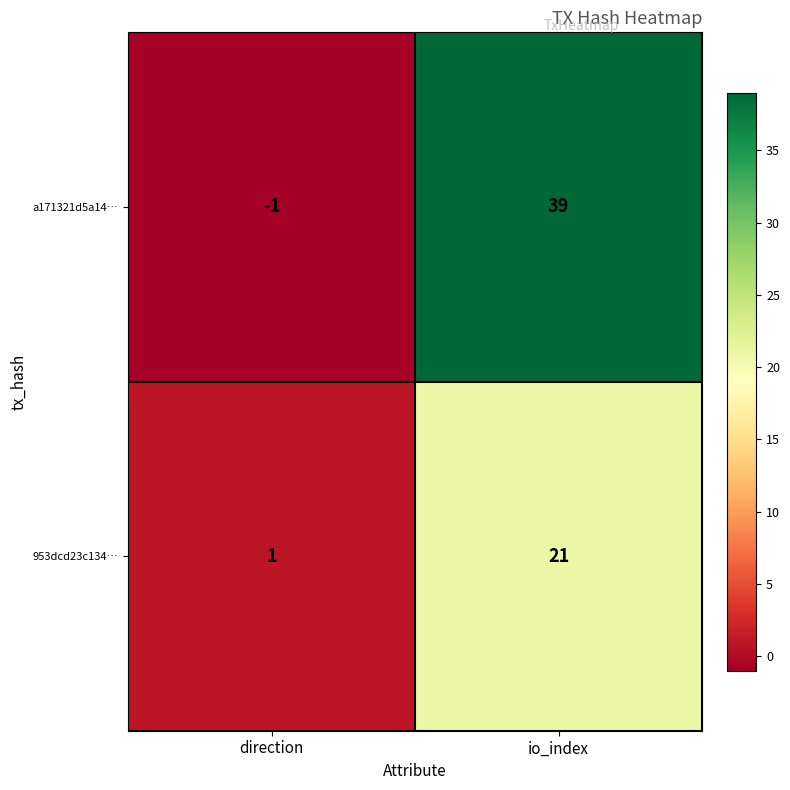

List the series in order of their overall mean, highest first.

a171321d5a14…, 953dcd23c134…